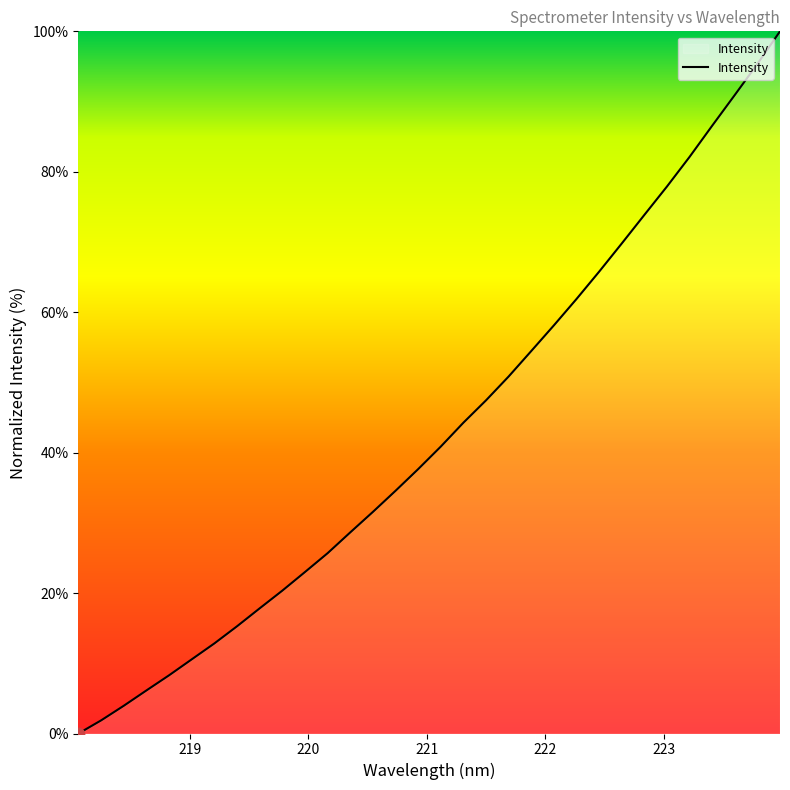

What is the greatest value displayed?

100.0